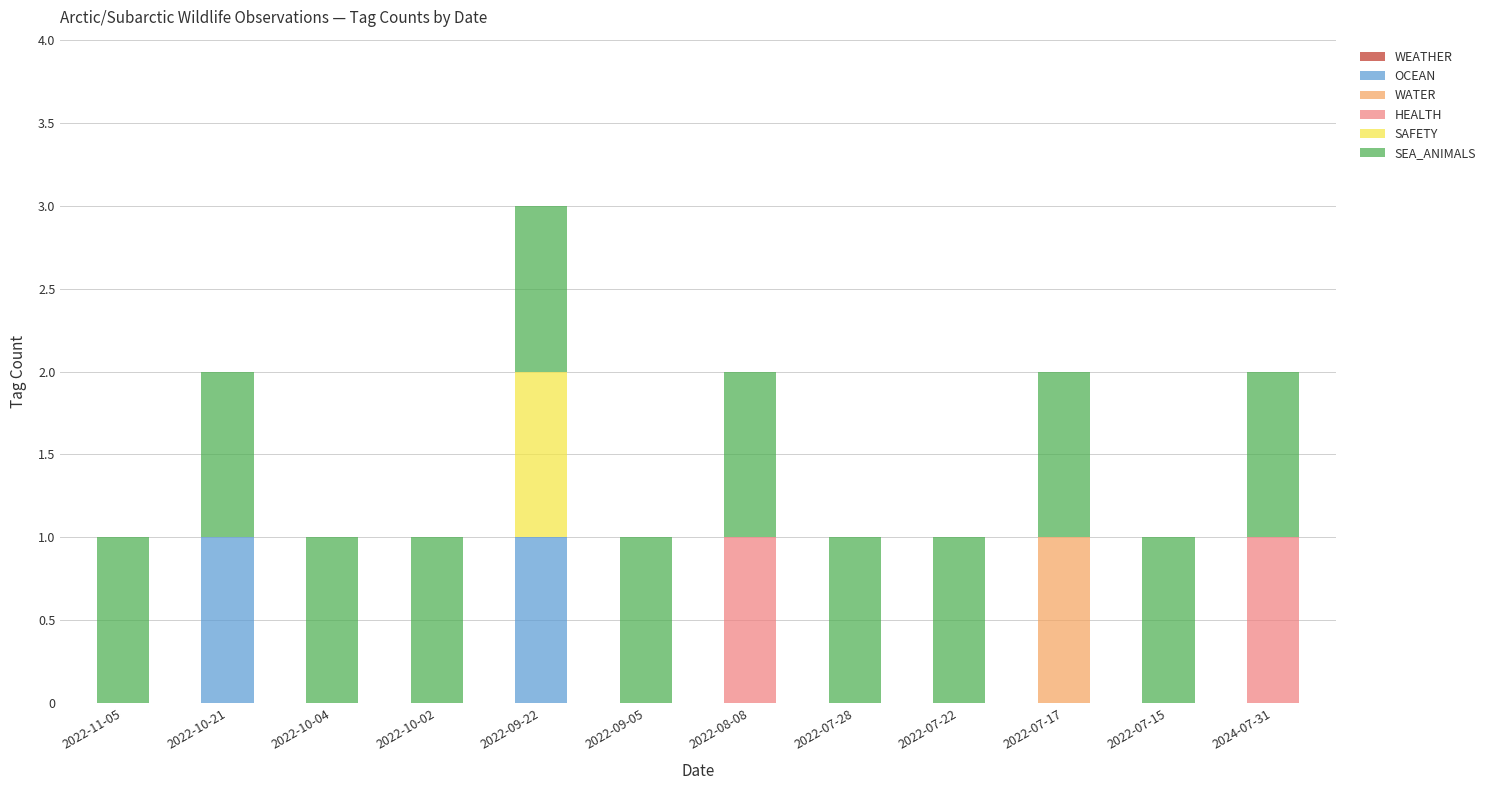

At which category is the sum across all series the highest?

2022-09-22